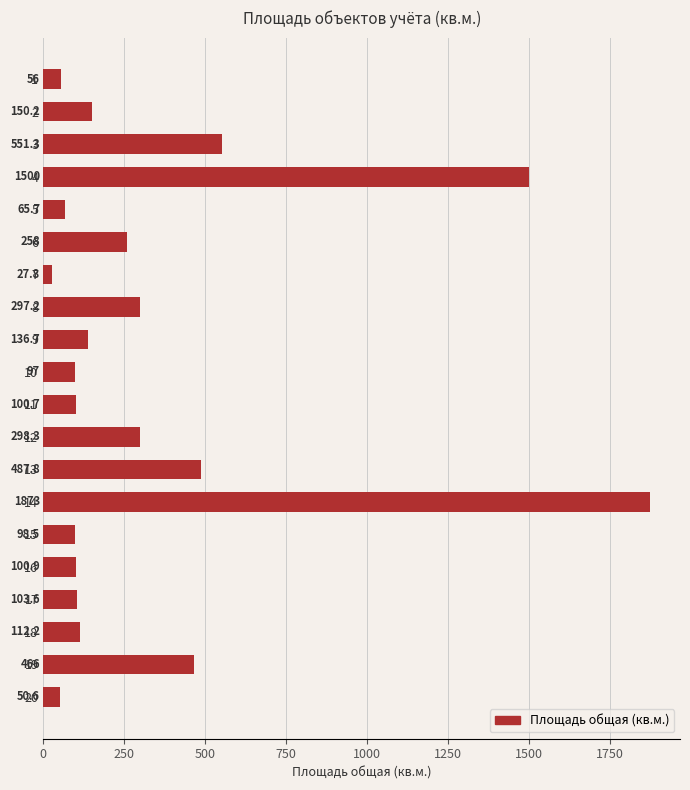

The value at 12 is 706.0. True or false?

False